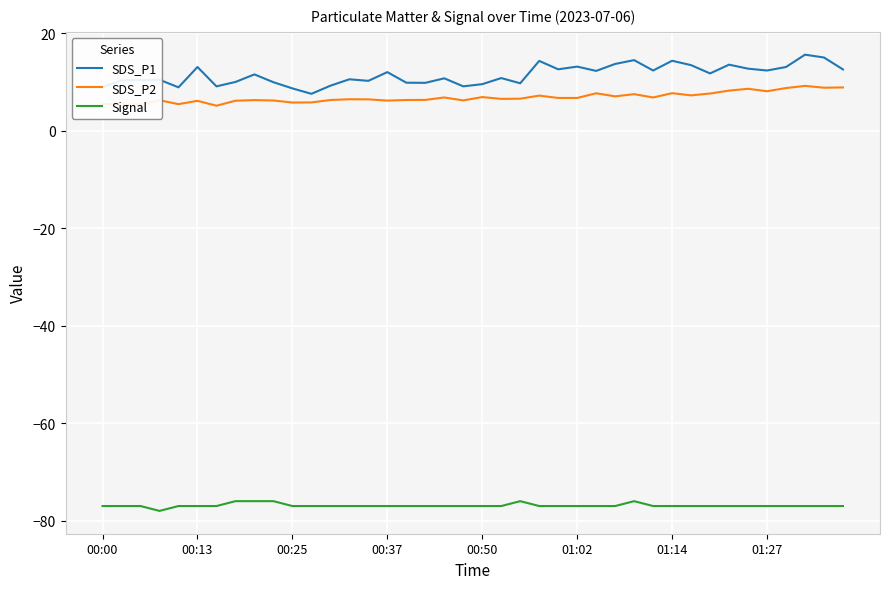

True or false: Signal and SDS_P1 intersect in this chart.

False